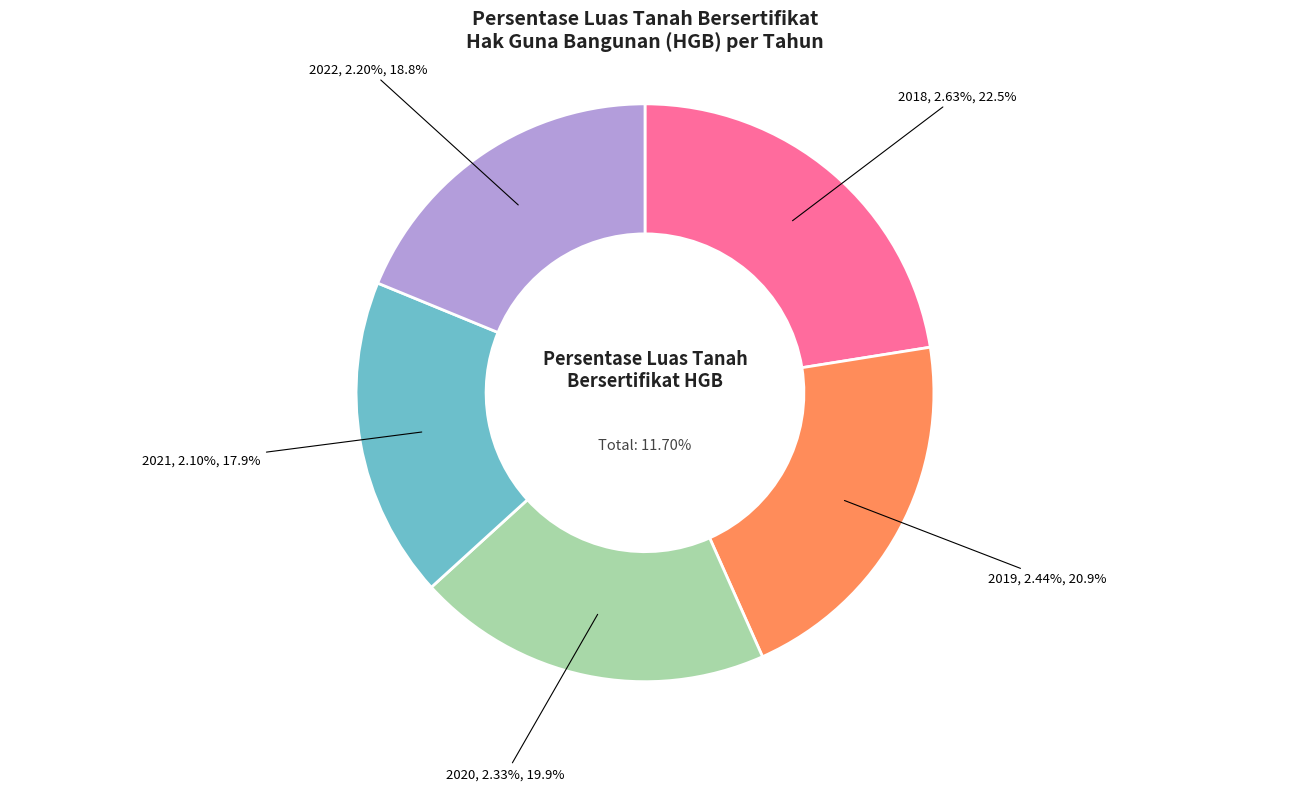

Approximately how many times larger is the value at 2020 compared to 2022?

1.1